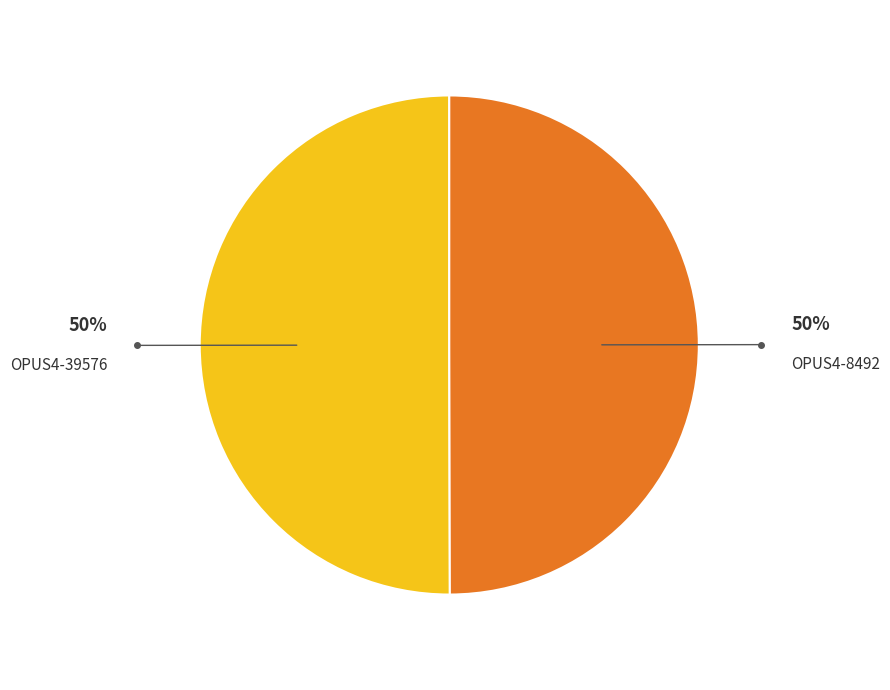

How many segments does this pie chart have?

2